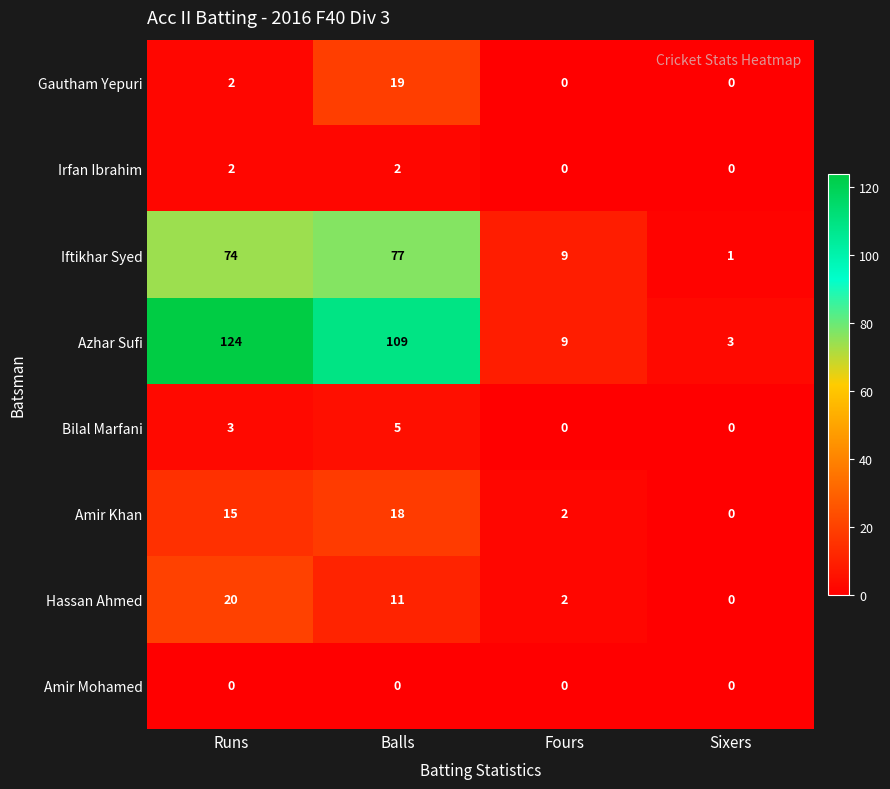

Which series changed the most between Balls and Fours?

Azhar Sufi